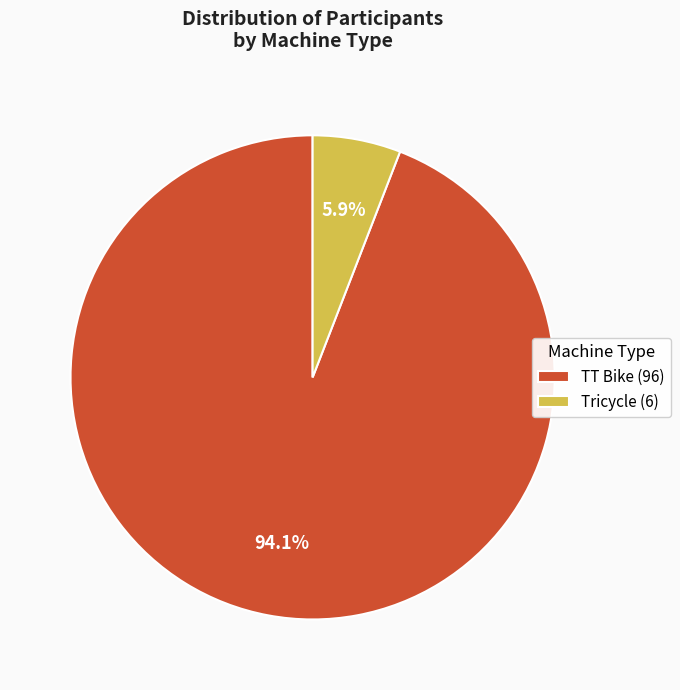

Rank the categories by value from lowest to highest.

Tricycle, TT Bike